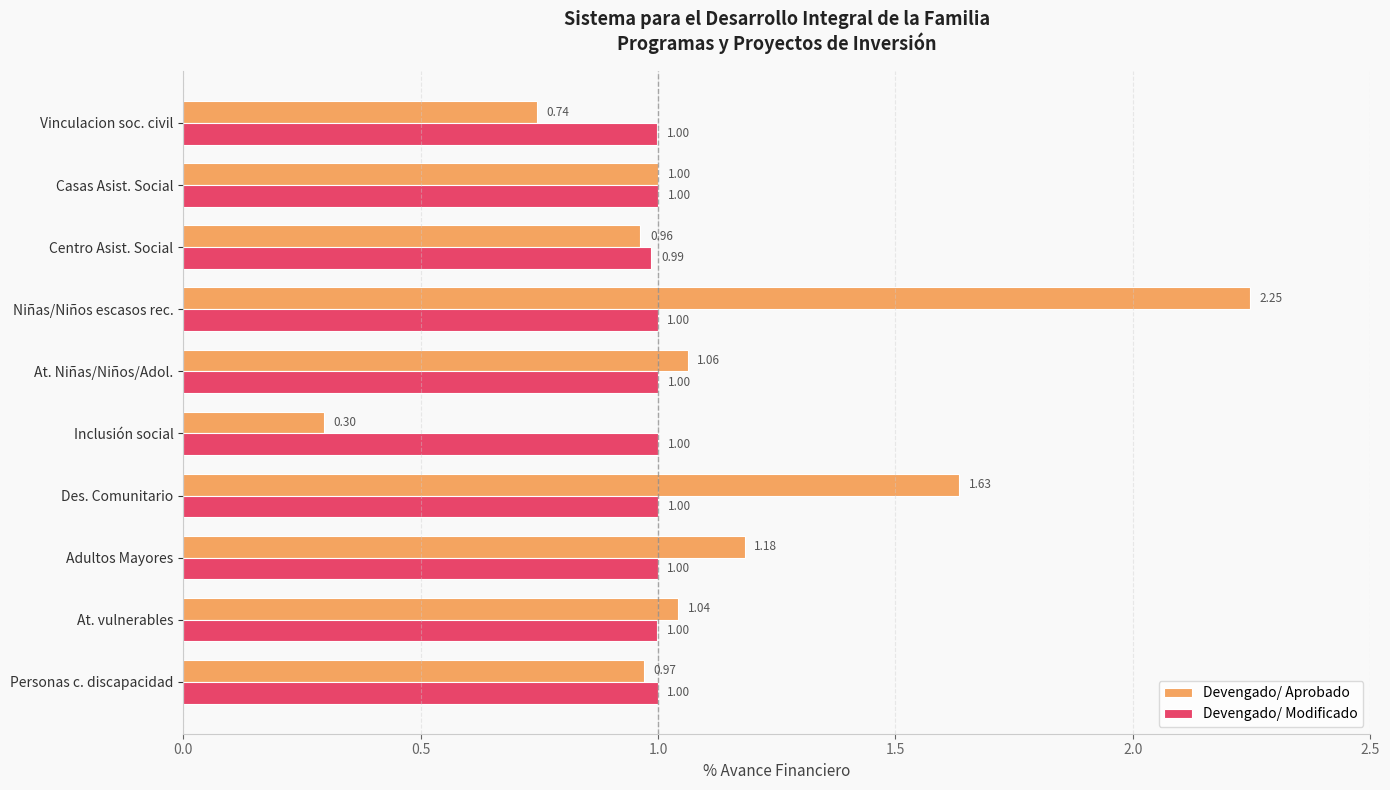

What is the difference between the second highest and second lowest values in the Devengado/ Aprobado series?

0.9